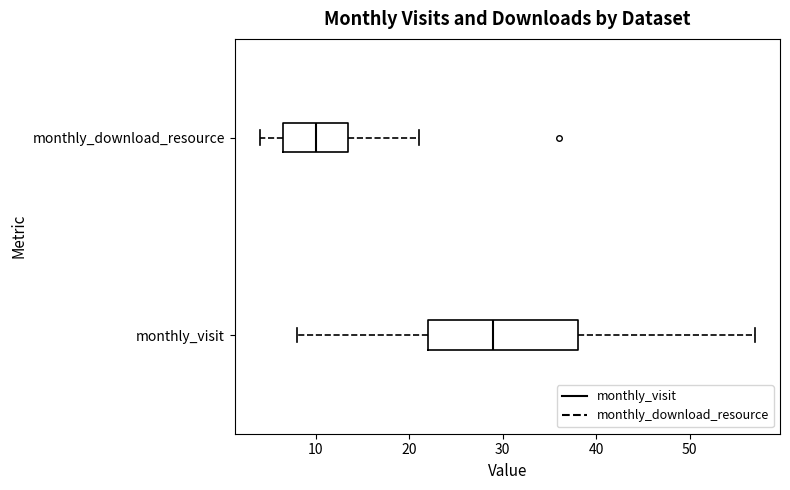

Reading bottom to top, read every box against the x-axis: the position of its median line, the range the box covers, and the ends of its whiskers. The values are not printed on the chart, so give them approximately, as read against the axis.

monthly_visit: median 29, box 22 to 38, whiskers 8 to 57
monthly_download_resource: median 10, box 7 to 14, whiskers 4 to 21